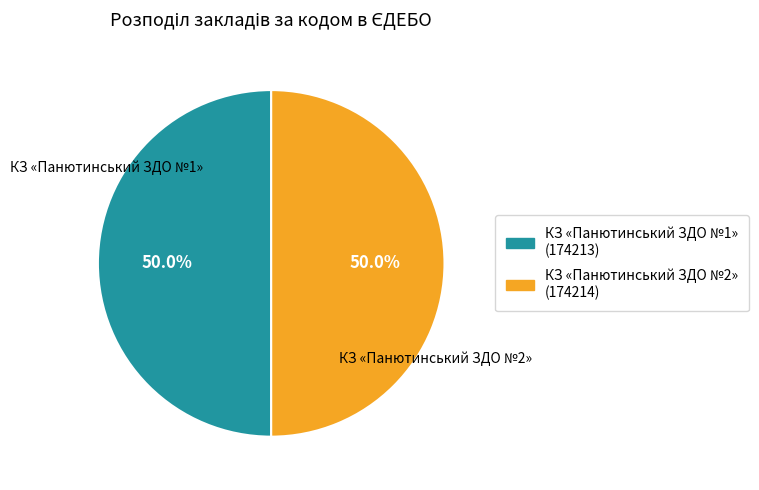

The КЗ «Панютинський ЗДО №2» slice represents 50% of the pie. True or false?

True